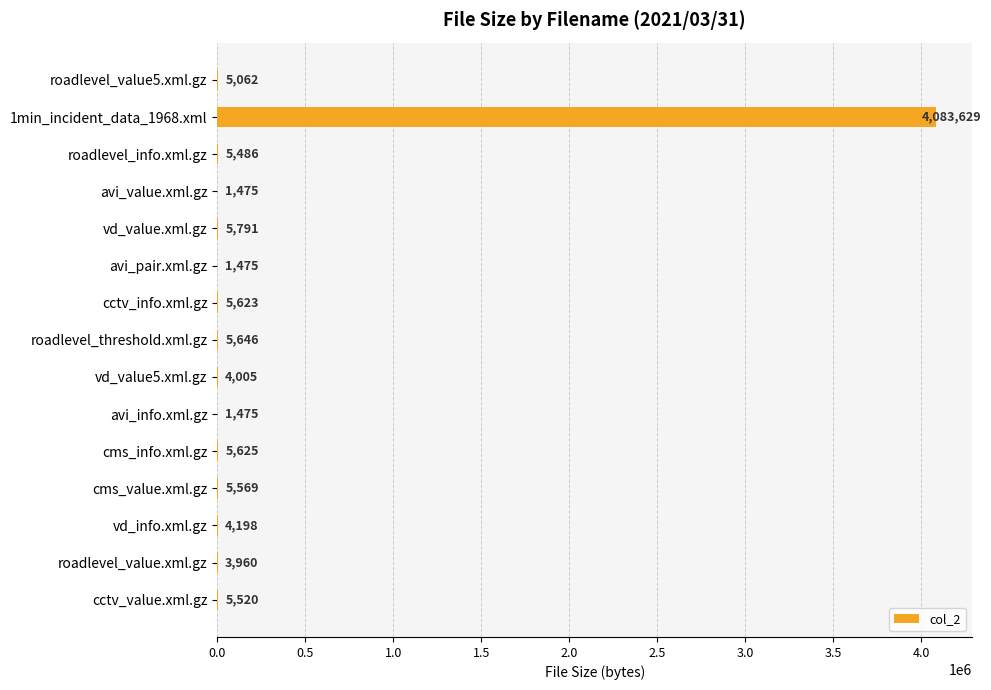

What is the greatest value displayed?

4083629